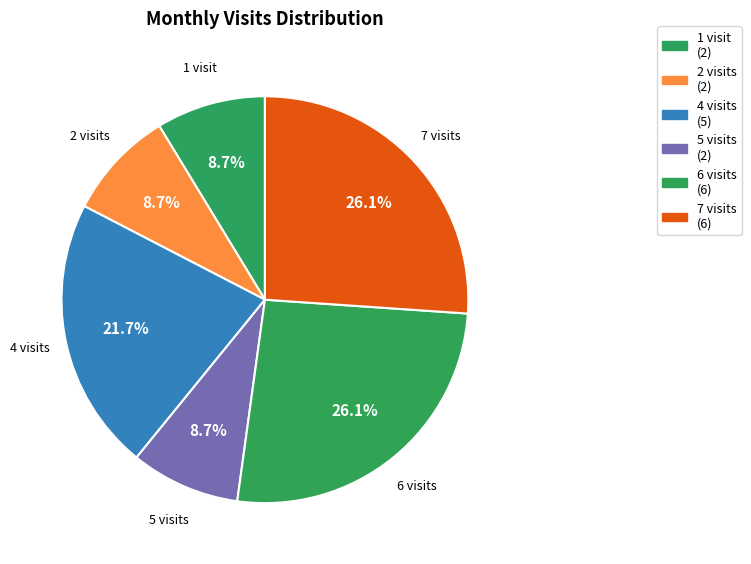

How many slices are in this pie chart?

6